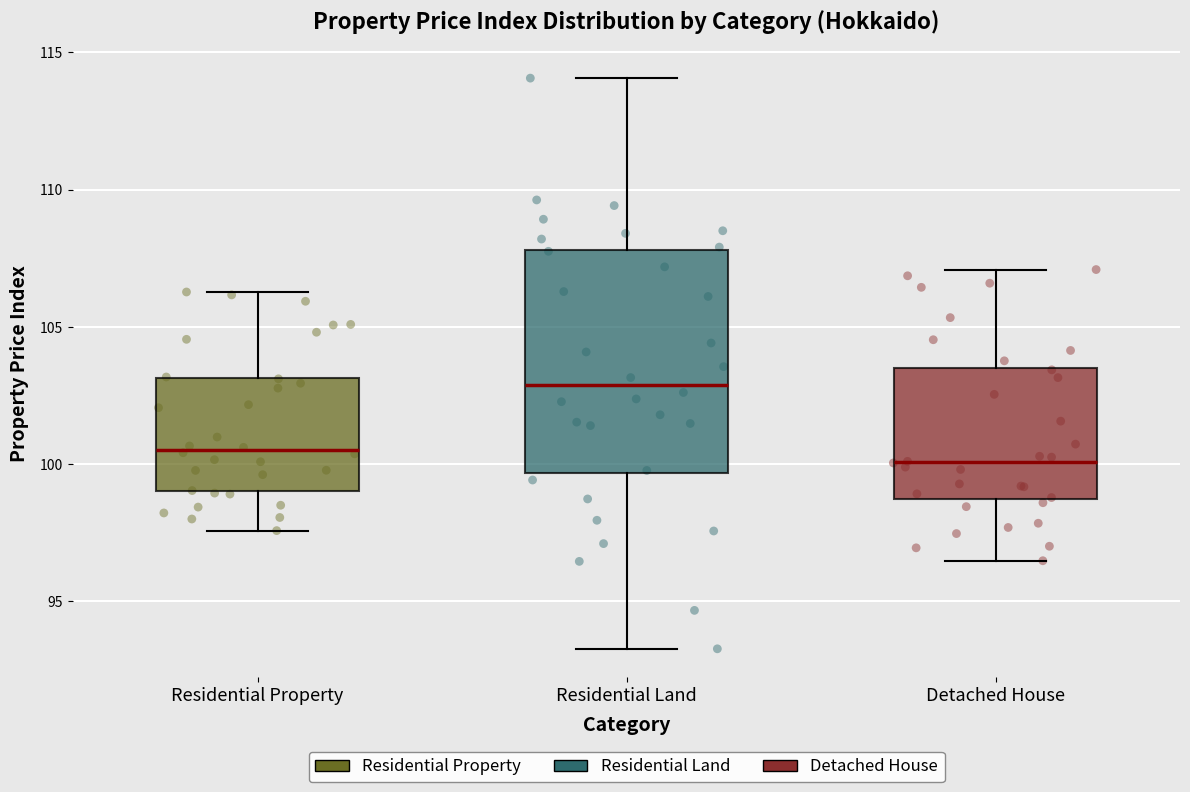

Reading left to right, read every box against the y-axis: the position of its median line, the range the box covers, and the ends of its whiskers. The values are not printed on the chart, so give them approximately, as read against the axis.

Residential Property: median 100.5, box 99.0 to 103.0, whiskers 97.5 to 106.5
Residential Land: median 103.0, box 99.5 to 108.0, whiskers 93.5 to 114.0
Detached House: median 100.0, box 98.5 to 103.5, whiskers 96.5 to 107.0